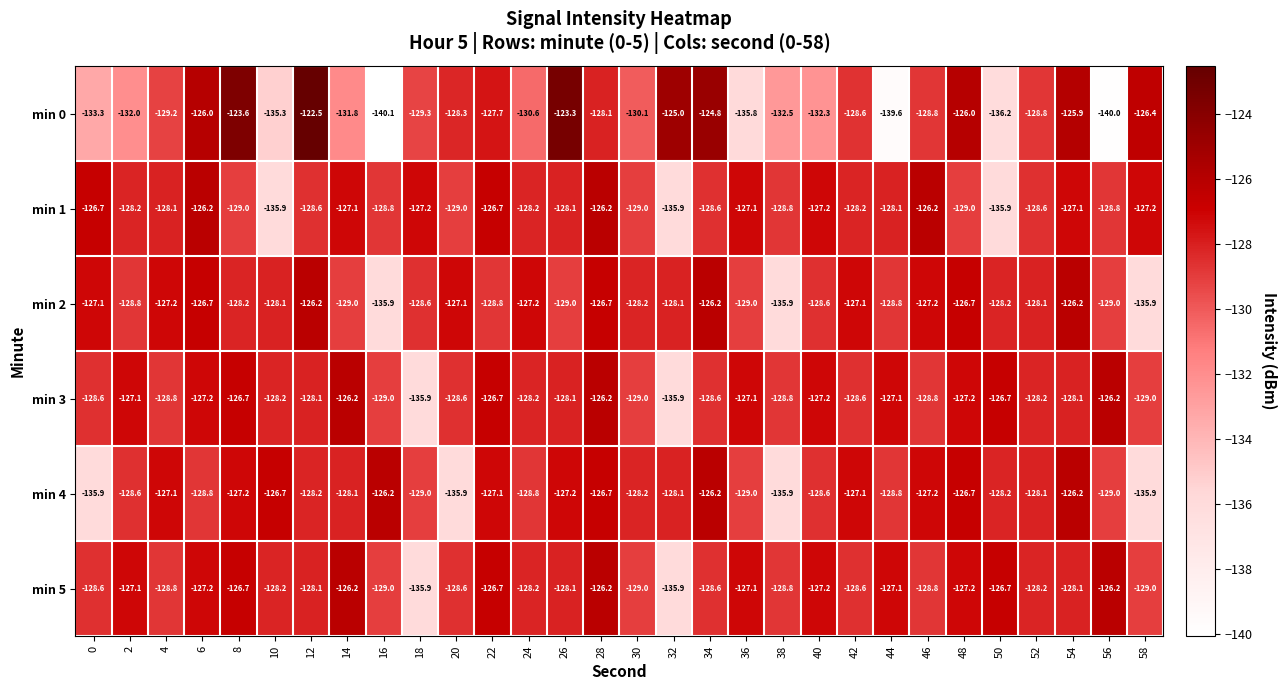

How many series are shown in this chart?

6